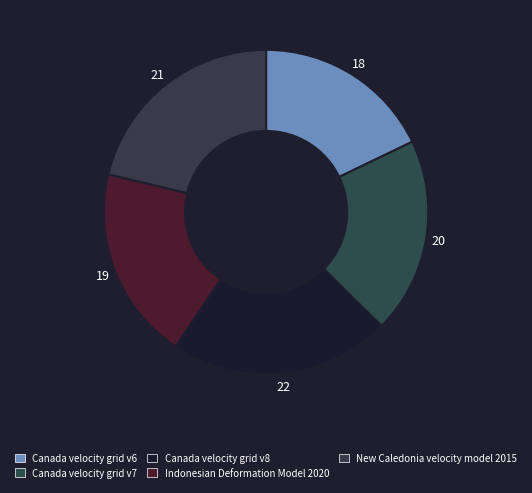

How many segments does this pie chart have?

5